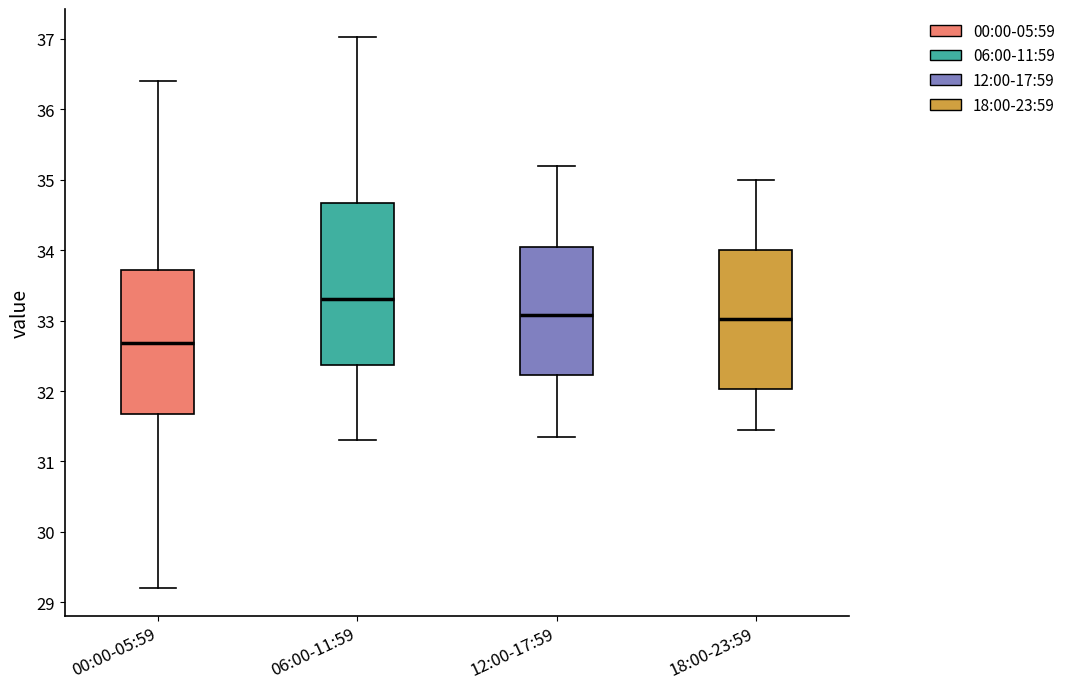

Where does the median line of the box for 06:00-11:59 sit on the y-axis? The values are not printed on the chart, so give them approximately, as read against the axis.

33.3